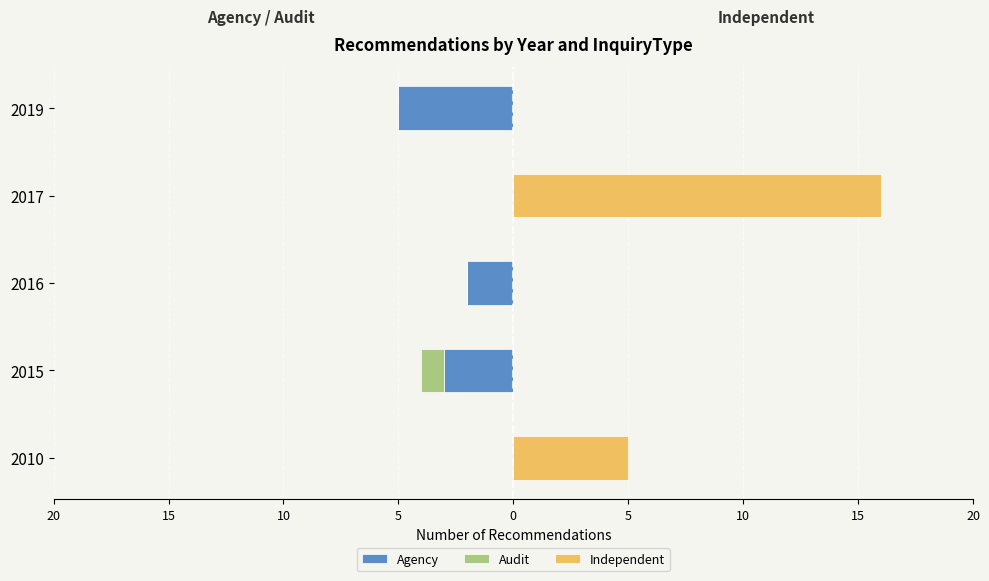

Reading left to right, list all the values displayed in this chart.

Agency: 0	-3	-2	0	-5
Audit: 0	-1	0	0	0
Independent: 5	0	0	16	0